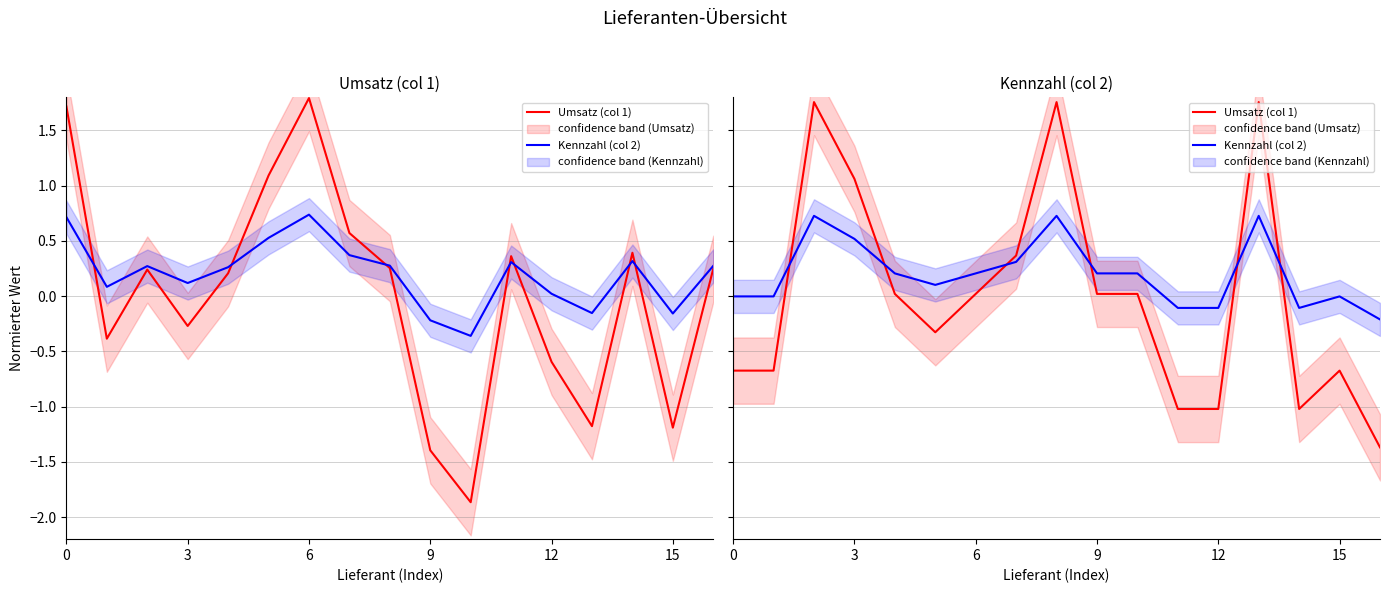

How many interior local peaks does the Umsatz (col 1) series have?

4